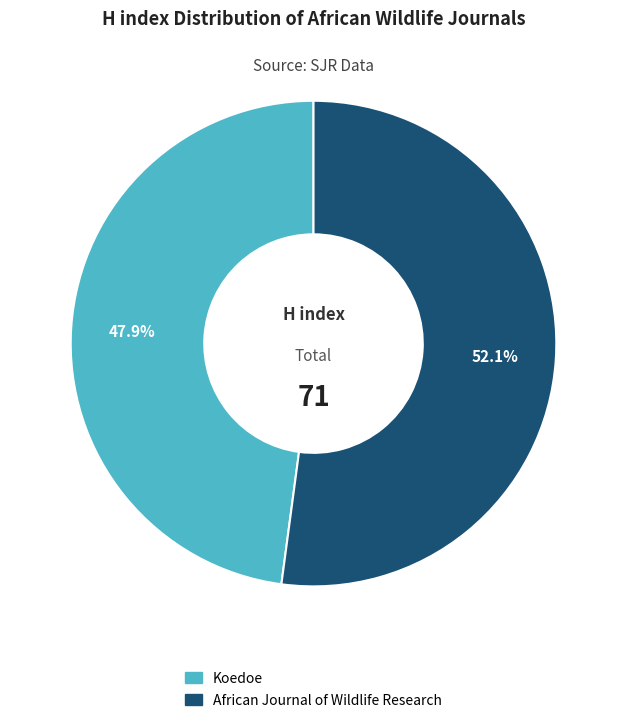

Is the sum of African Journal of Wildlife Research and Koedoe greater than half?

Yes